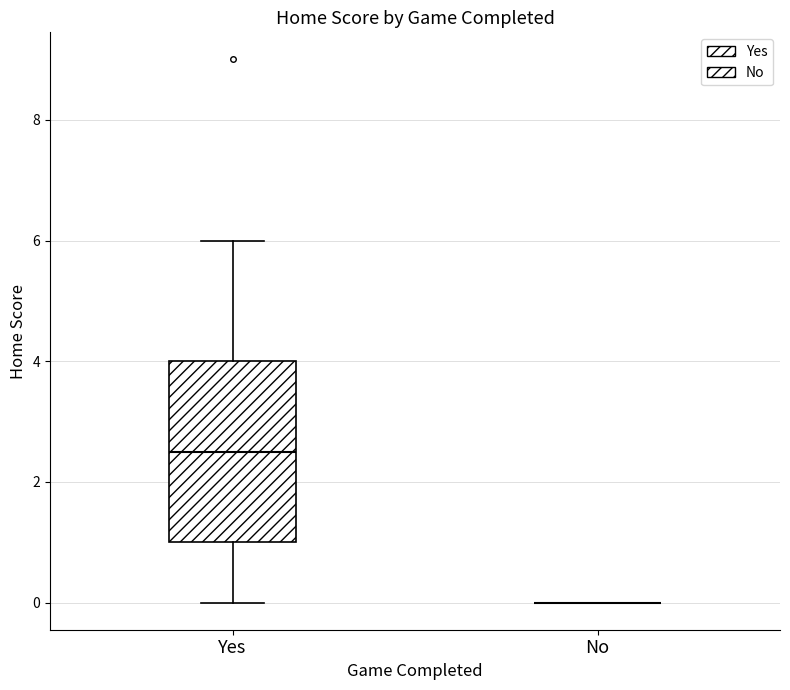

Reading left to right, transcribe this box plot: for each box, give where its median line is, the range the box spans, and where its two whiskers end, as read against the y-axis. The values are not printed on the chart, so give them approximately, as read against the axis.

Yes: median 2.6, box 1.0 to 4.0, whiskers 0.0 to 6.0
No: box collapsed to a line at 0.0, whiskers 0.0 to 0.0